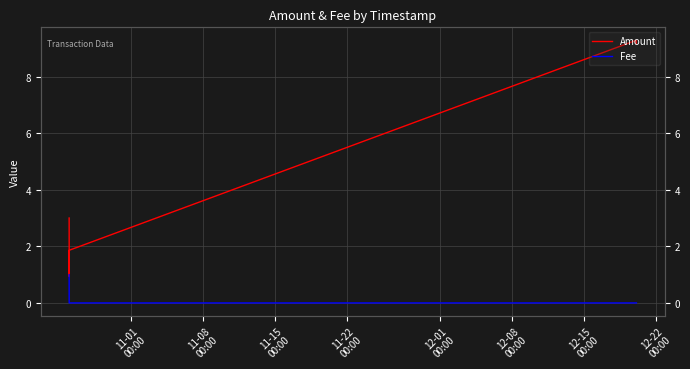

True or false: Fee has a value of 0.0 at 12-22
00:00.

True